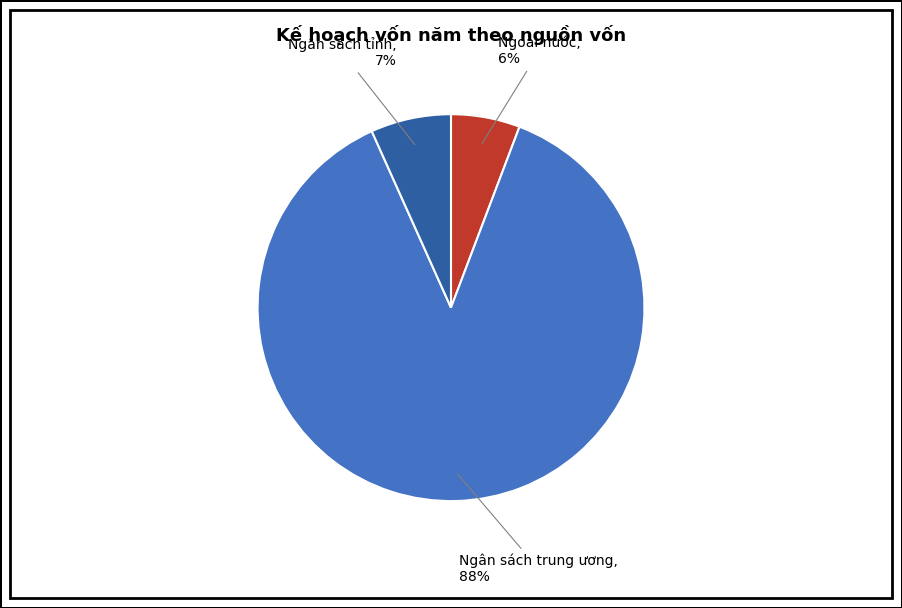

Is Ngân sách trung ương the majority of the pie?

Yes